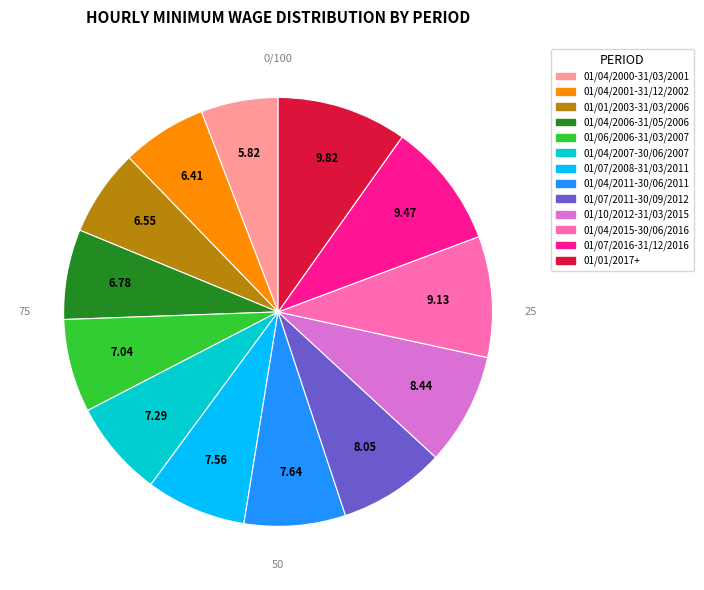

Is there a majority slice in this chart?

No